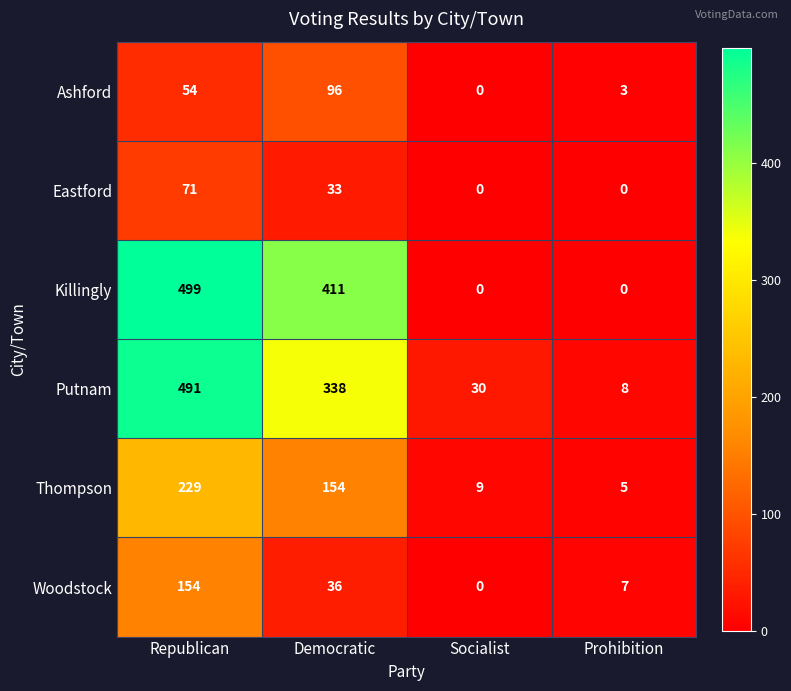

Rank the categories by Woodstock value from lowest to highest.

Socialist, Prohibition, Democratic, Republican